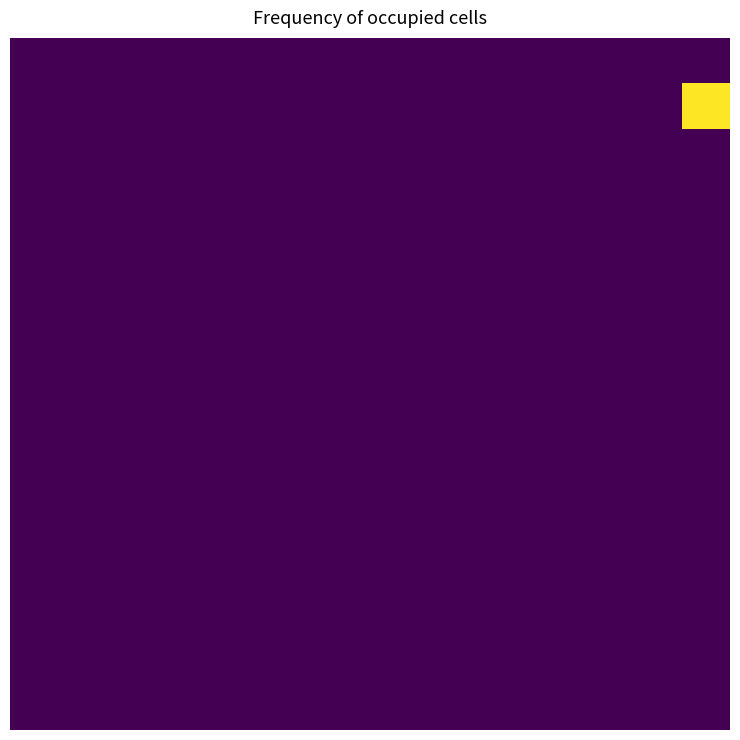

Count the number of data series in this chart.

15